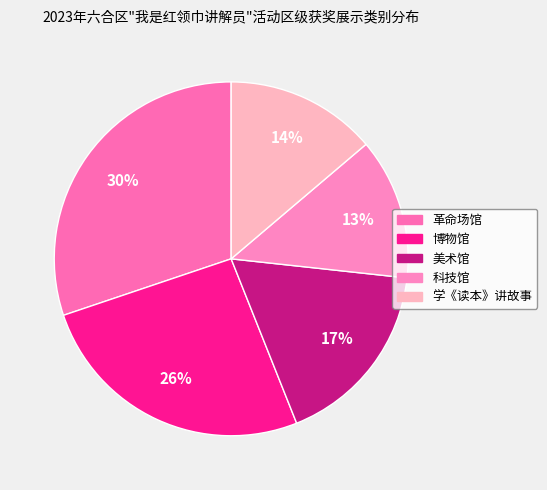

True or false: 科技馆 accounts for 1% of the total.

False